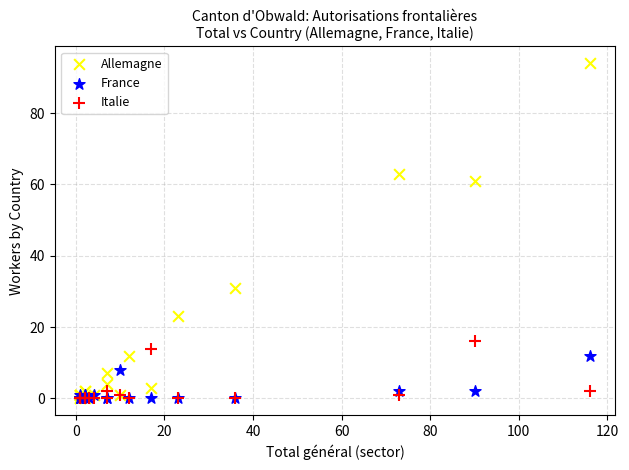

In the Allemagne series, what Y value is closest to 47?

61